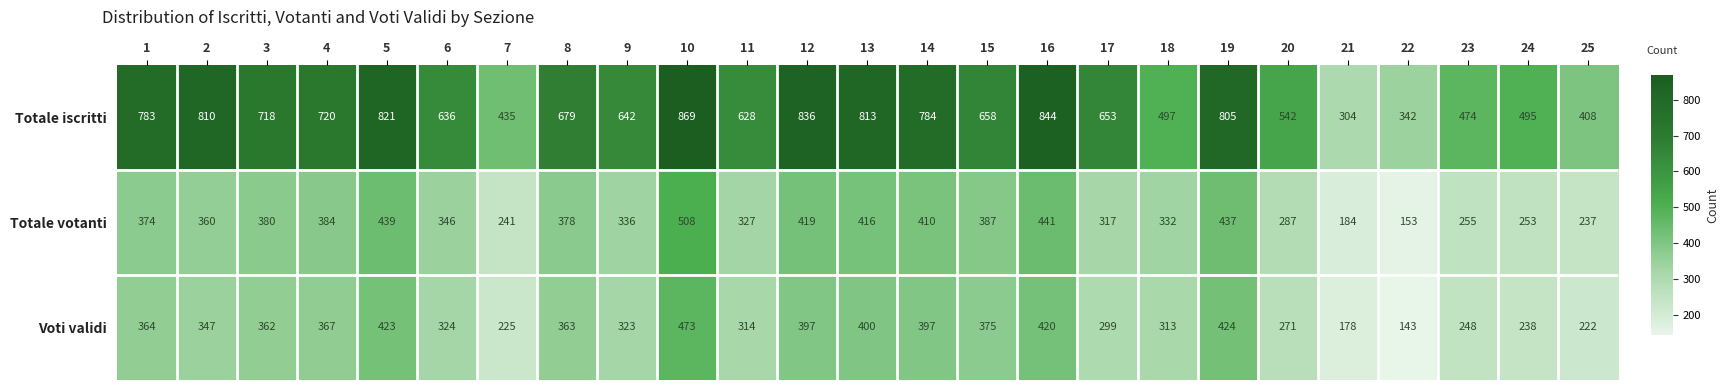

At which category is the sum across all series the highest?

10